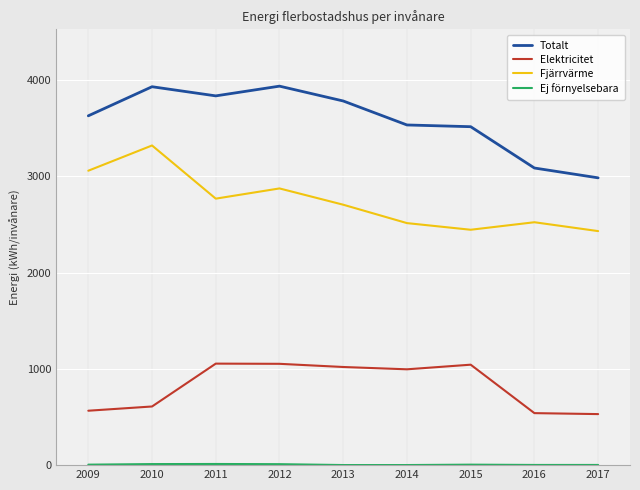

Which series has the largest total across all categories?

Totalt